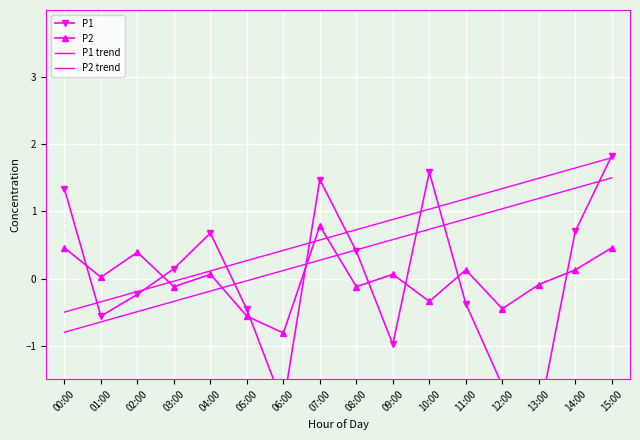

In P1, how many points are lower than both neighbors (excluding endpoints)?

4